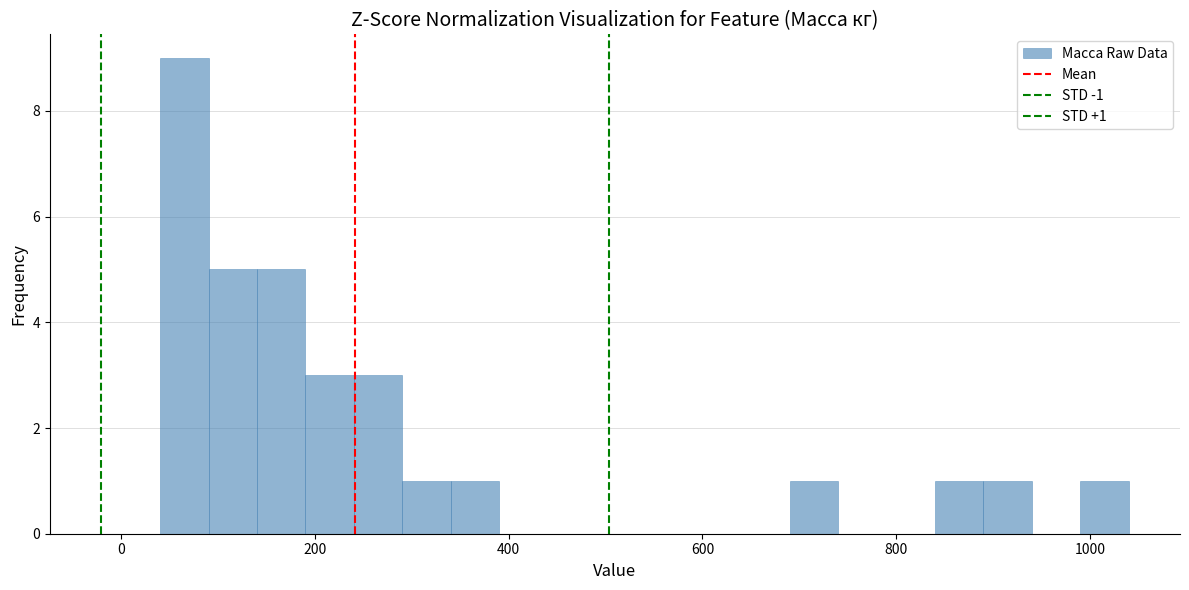

Around what value on the x-axis is the tallest bar? Give the approximate position of its centre, as read against the axis.

60